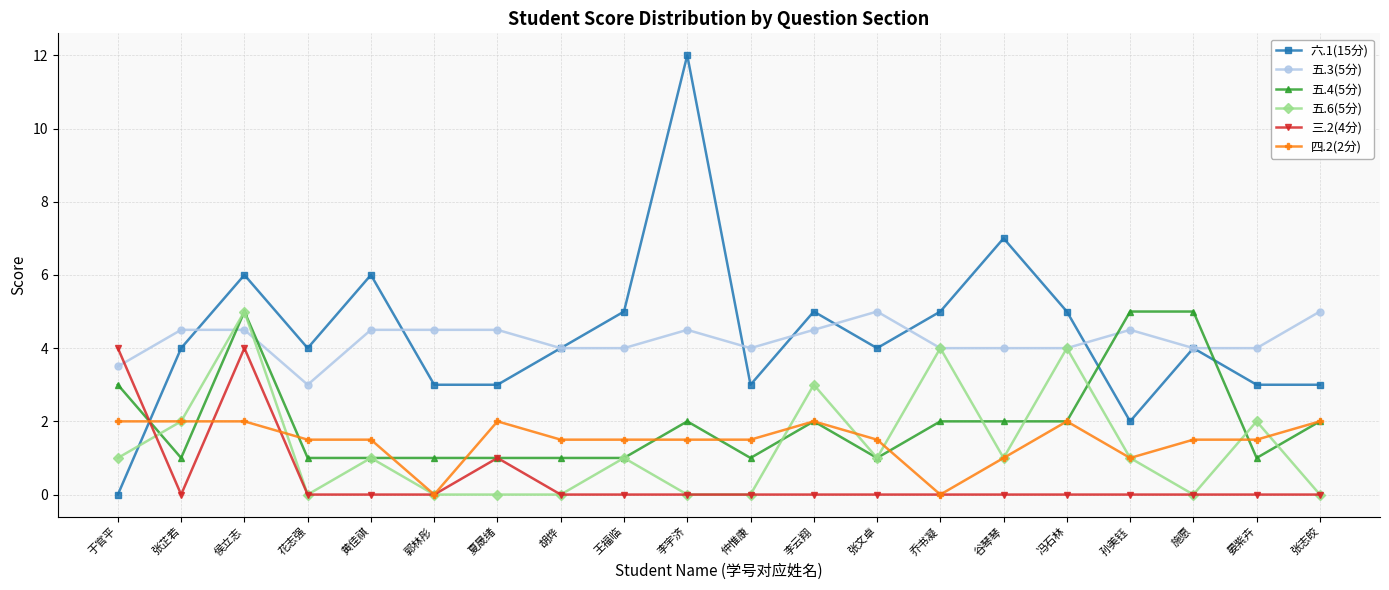

True or false: 五.3(5分) has a value of 6.7 at 郭林彤.

False